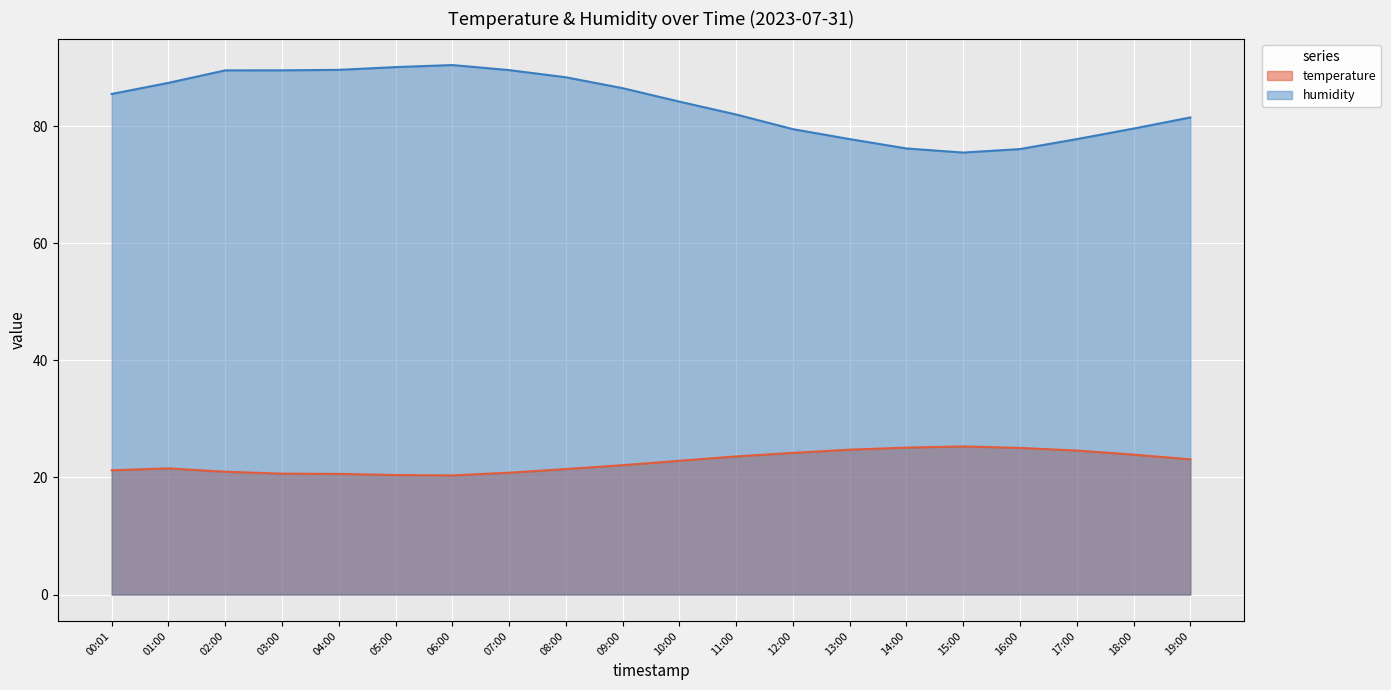

Rank the categories by humidity value from lowest to highest.

15:00, 16:00, 14:00, 13:00, 17:00, 12:00, 18:00, 19:00, 11:00, 10:00, 00:01, 09:00, 01:00, 08:00, 02:00, 03:00, 07:00, 04:00, 05:00, 06:00